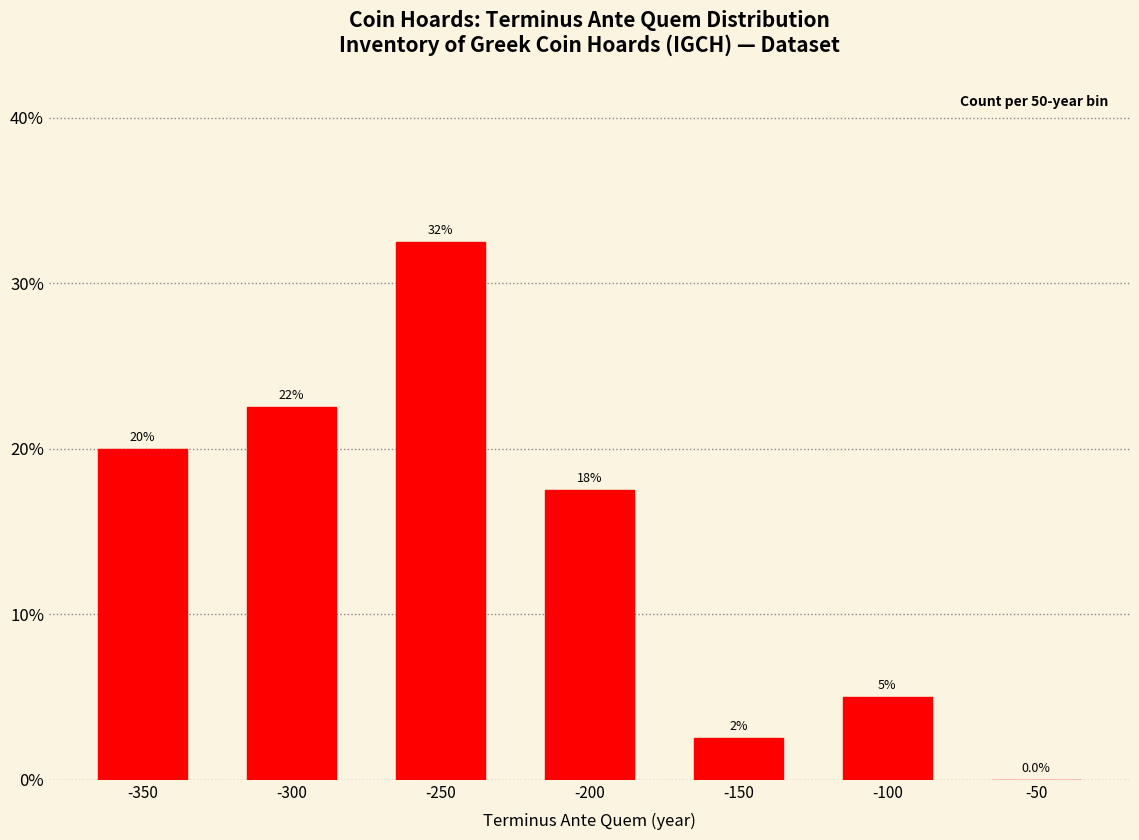

Are the bars horizontal?

No